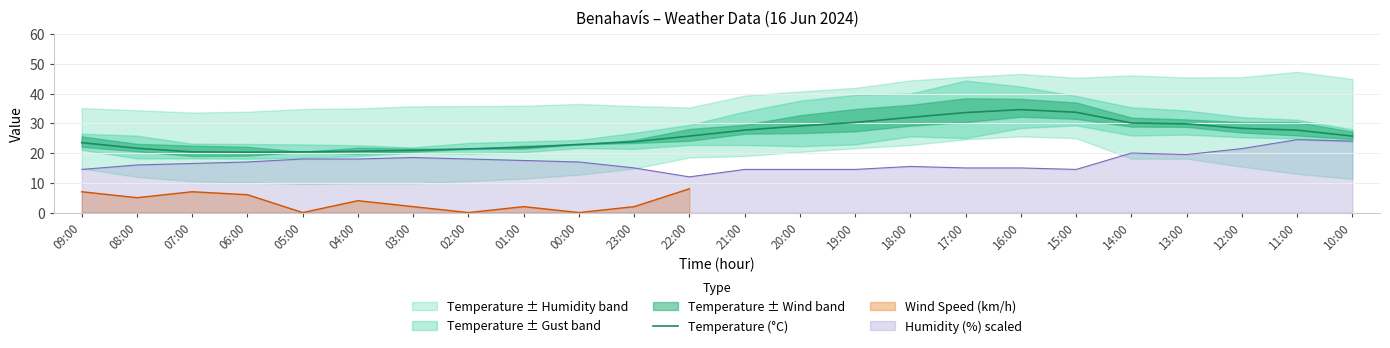

List the labels in order of value, largest first.

16:00, 15:00, 17:00, 18:00, 19:00, 14:00, 13:00, 20:00, 12:00, 21:00, 11:00, 22:00, 10:00, 23:00, 09:00, 00:00, 01:00, 08:00, 02:00, 03:00, 04:00, 07:00, 05:00, 06:00